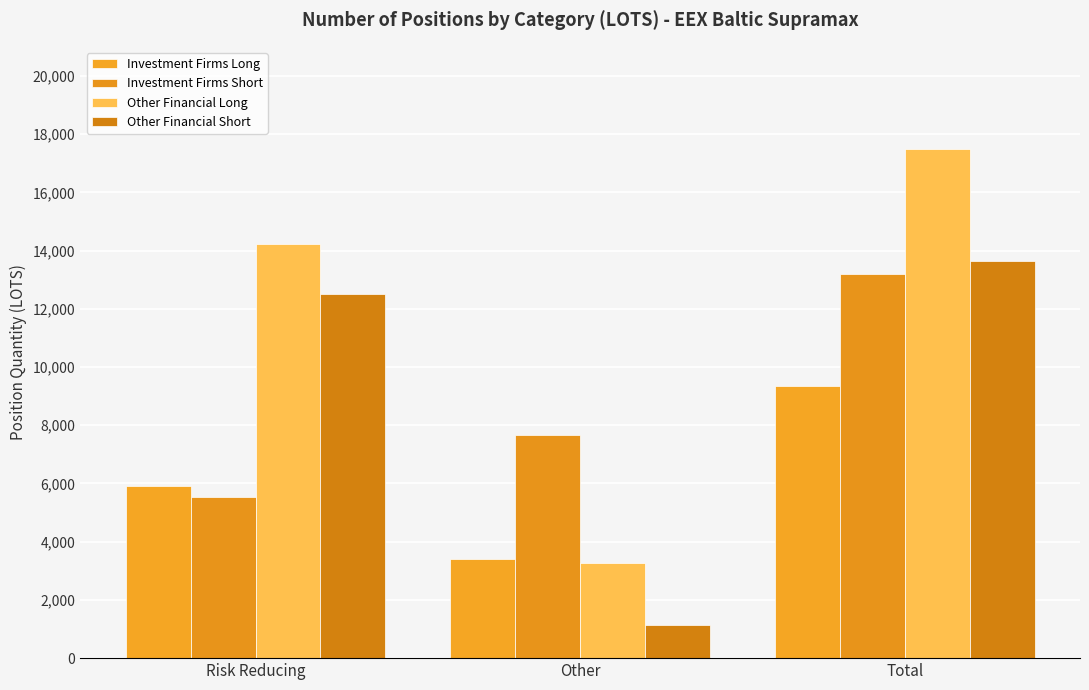

Reading left to right, transcribe all the data shown in this chart.

Investment Firms Long: Risk Reducing=5930.0	Other=3411.2	Total=9341.2
Investment Firms Short: Risk Reducing=5538.0	Other=7668.4	Total=13206.4
Other Financial Long: Risk Reducing=14223.6	Other=3275.0	Total=17498.6
Other Financial Short: Risk Reducing=12504.1	Other=1140.5	Total=13644.6